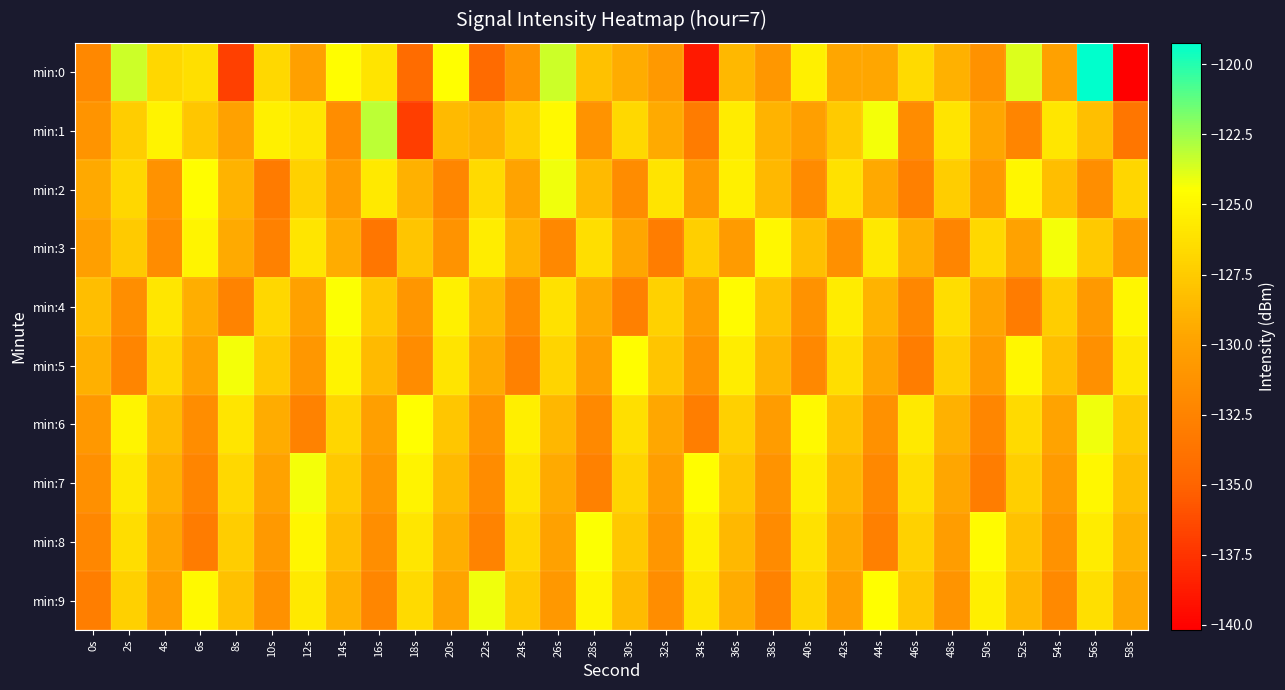

Between 8s and 28s, which is larger?

28s